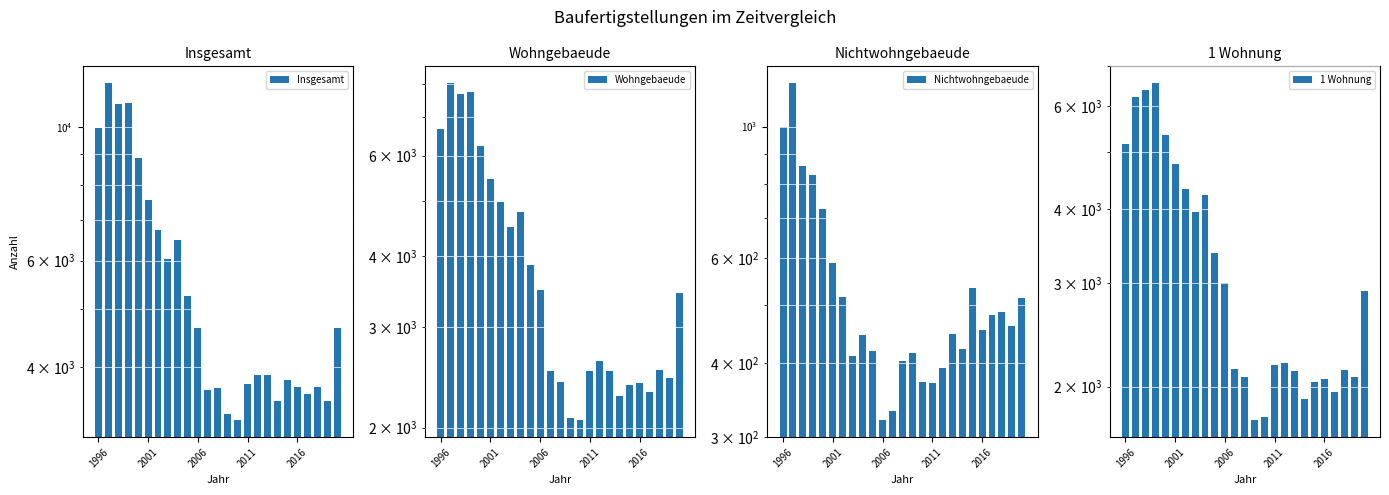

What is the approximate value of 1 Wohnung at 2011, to the nearest 100?

2200